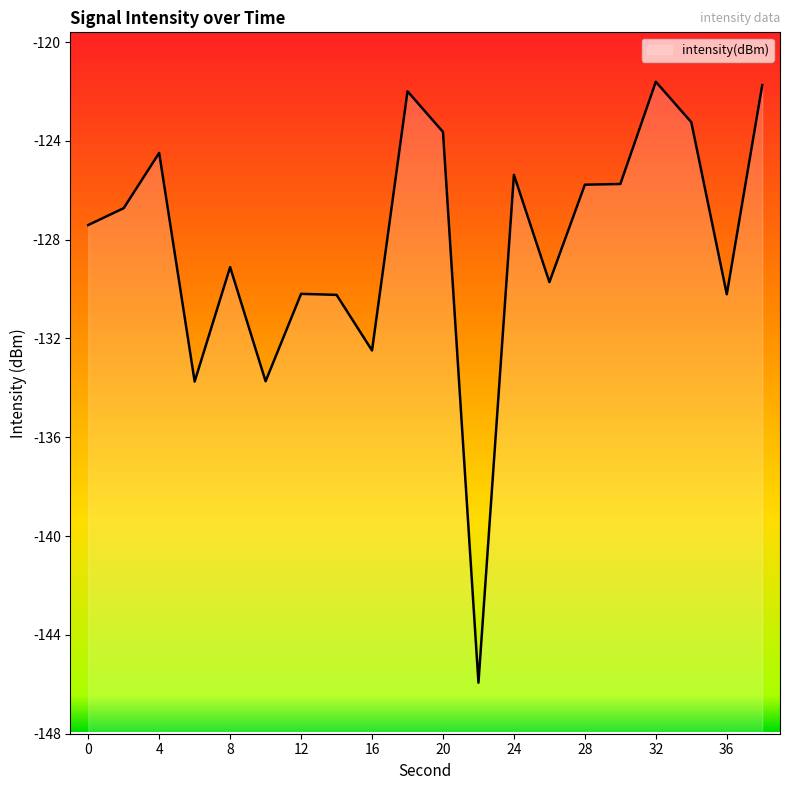

Reading left to right, extract all data points from this chart.

0=-127.4	2=-126.7	4=-124.5	6=-133.7	8=-129.1	10=-133.7	12=-130.2	14=-130.2	16=-132.5	18=-122.0	20=-123.6	22=-145.9	24=-125.4	26=-129.7	28=-125.8	30=-125.7	32=-121.6	34=-123.2	36=-130.2	38=-121.7